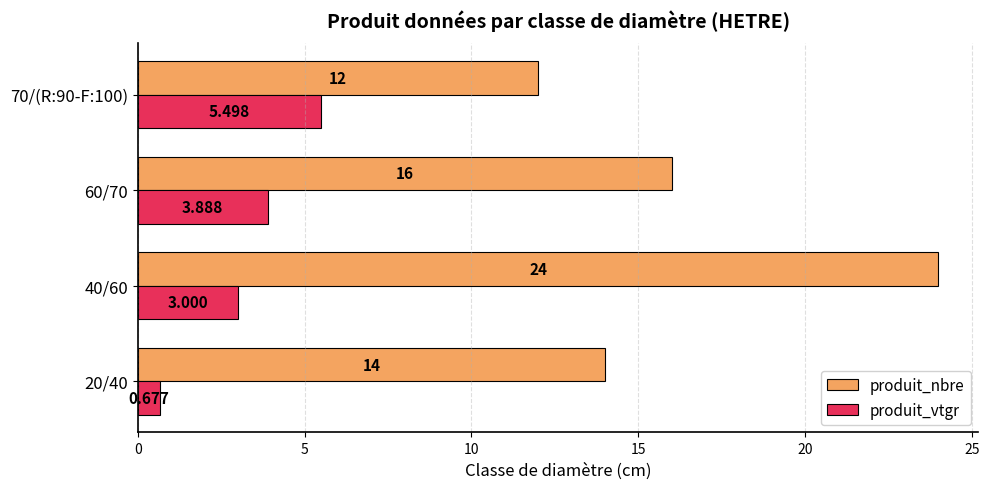

What are all the series names shown in the legend?

produit_nbre, produit_vtgr